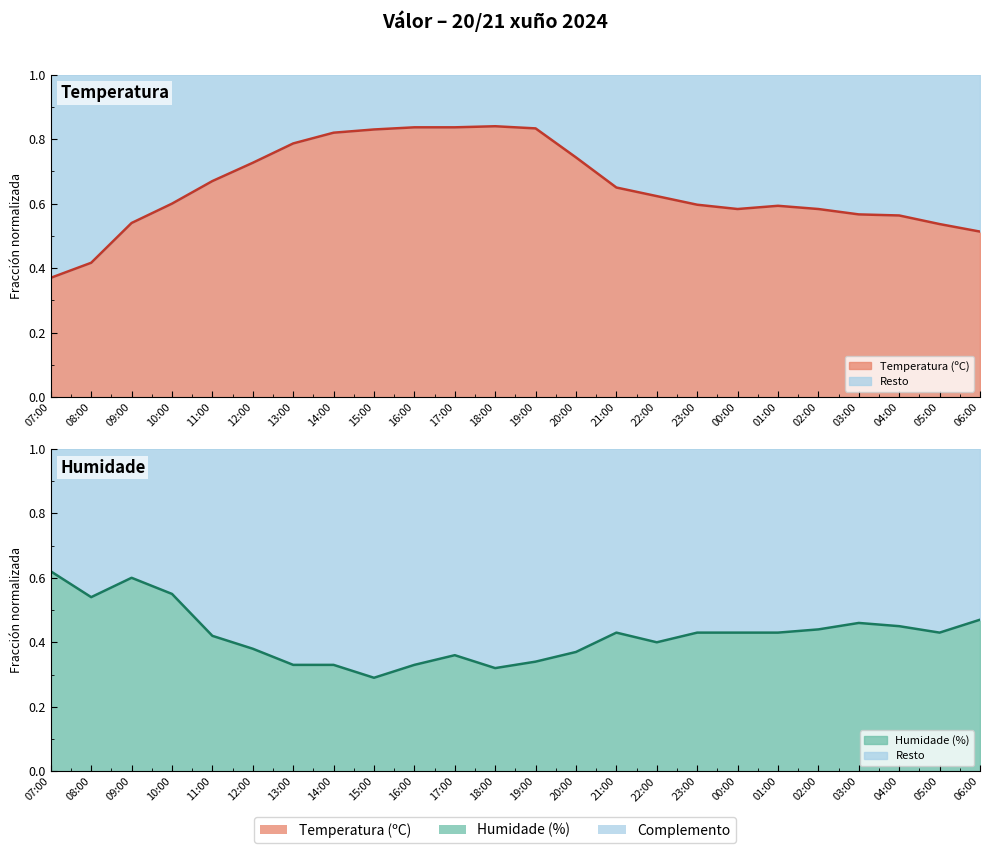

How many series are shown in this chart?

2